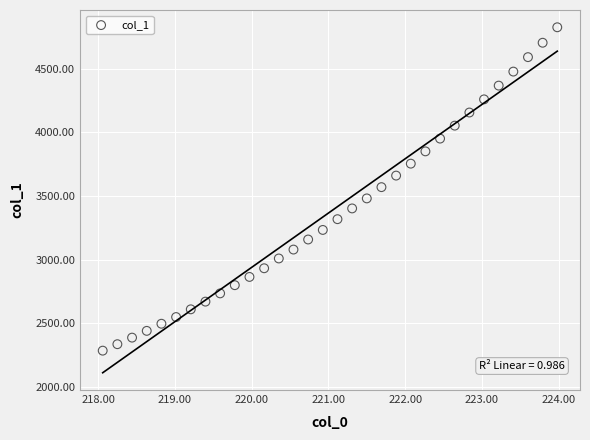

What is the range of Y values (max minus min)?

2539.9